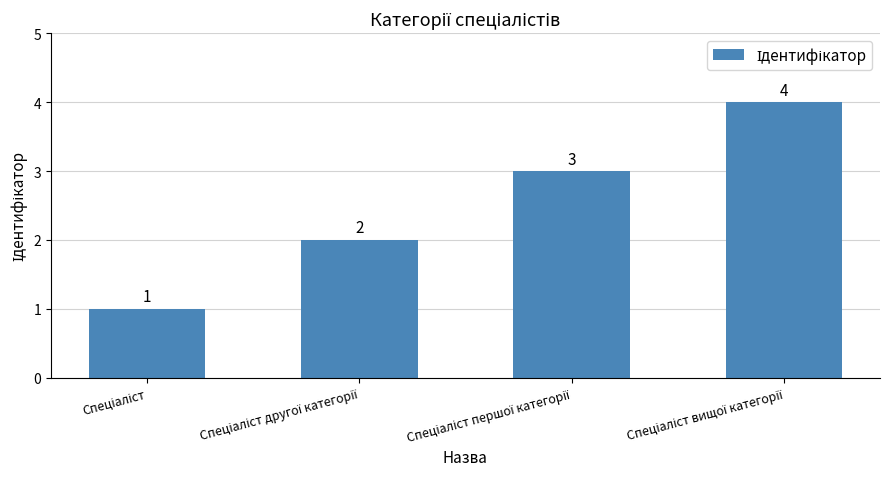

What is the minimum value shown in the chart?

1